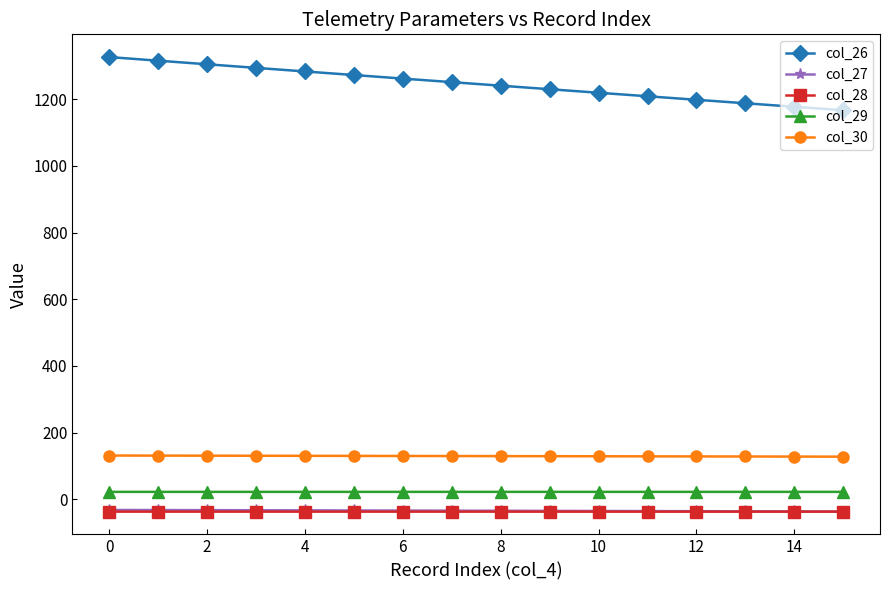

Which series has the largest total across all categories?

col_26